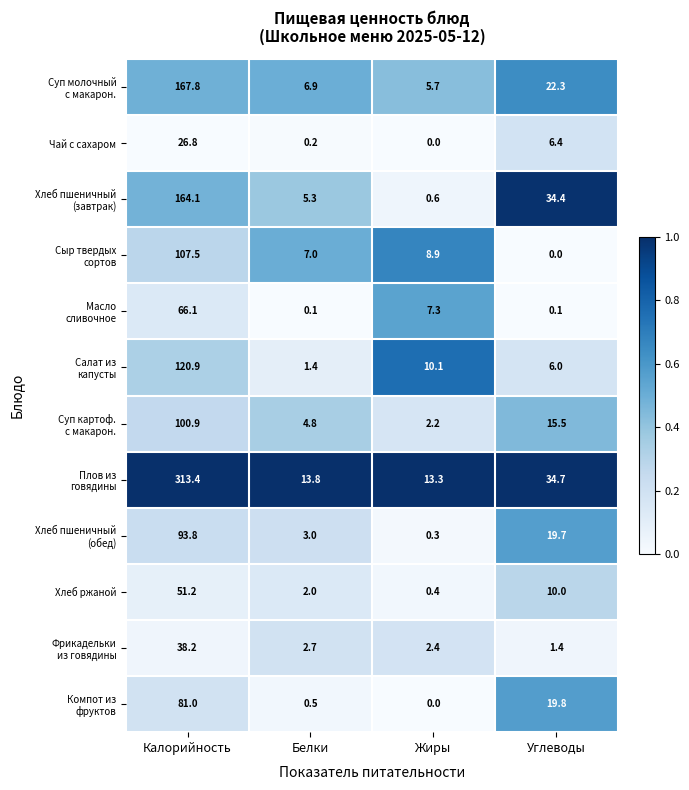

At which category is the sum across all series the highest?

Калорийность